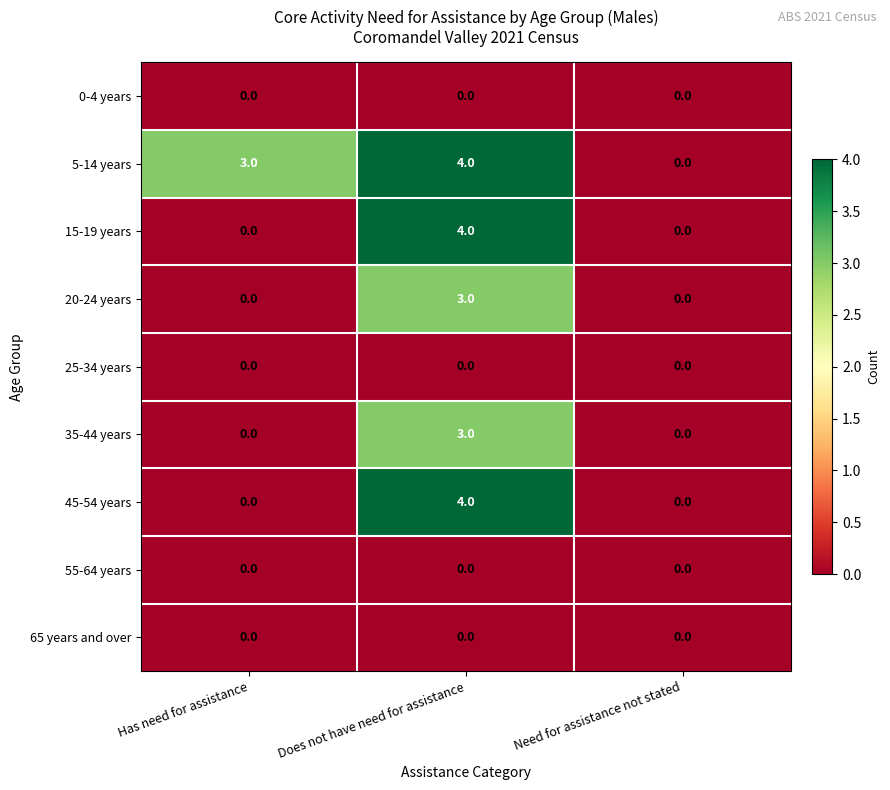

The value of 65 years and over at Need for assistance not stated is 0. True or false?

True